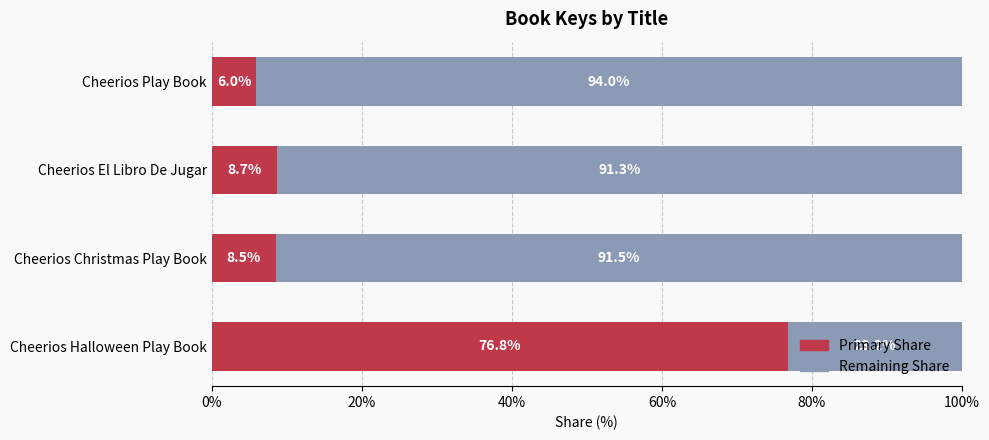

Count the number of data series in this chart.

2